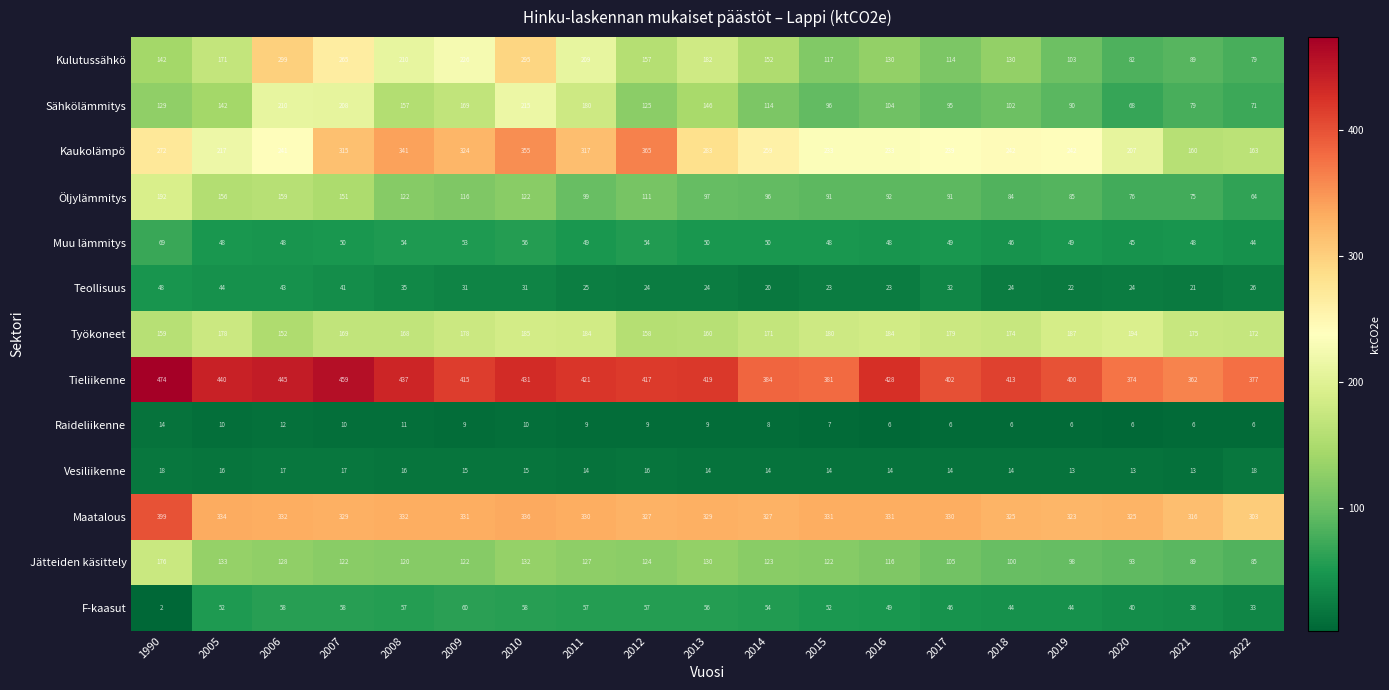

True or false: Tieliikenne has a value of 104 at 2018.

False